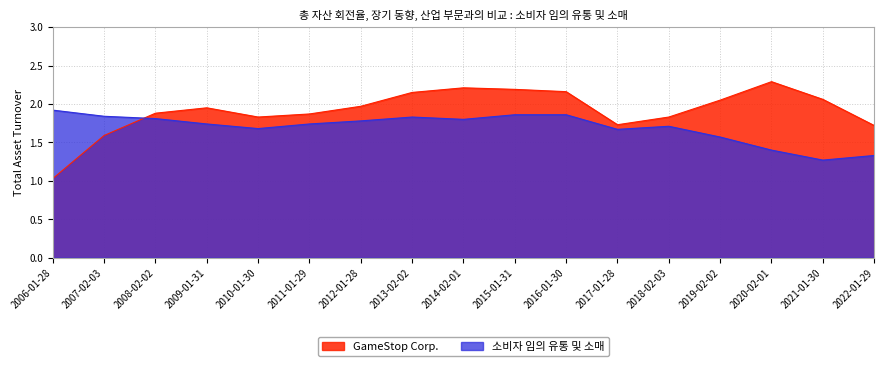

Rank the series by their average value, from lowest to highest.

소비자 임의 유통 및 소매, GameStop Corp.